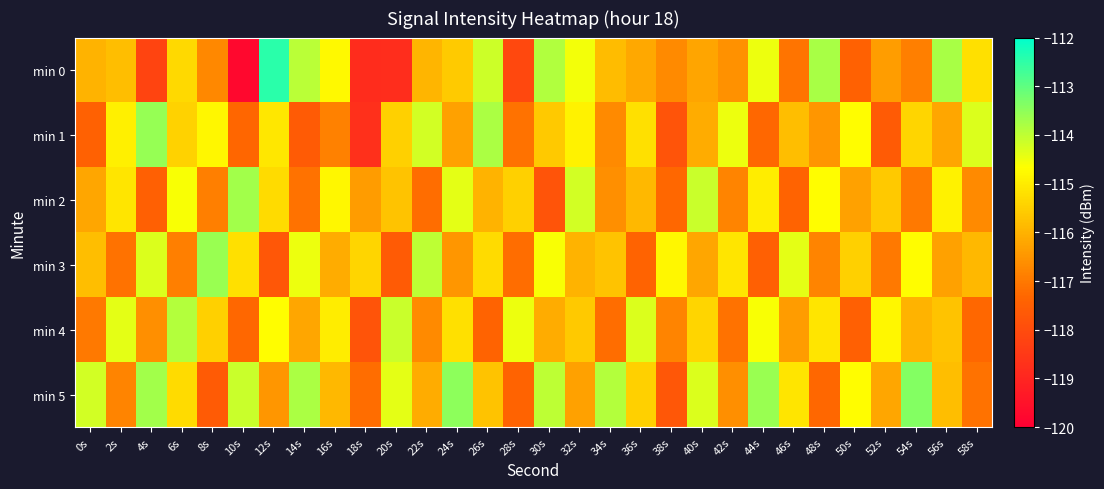

Which series has the widest spread of values?

min 0